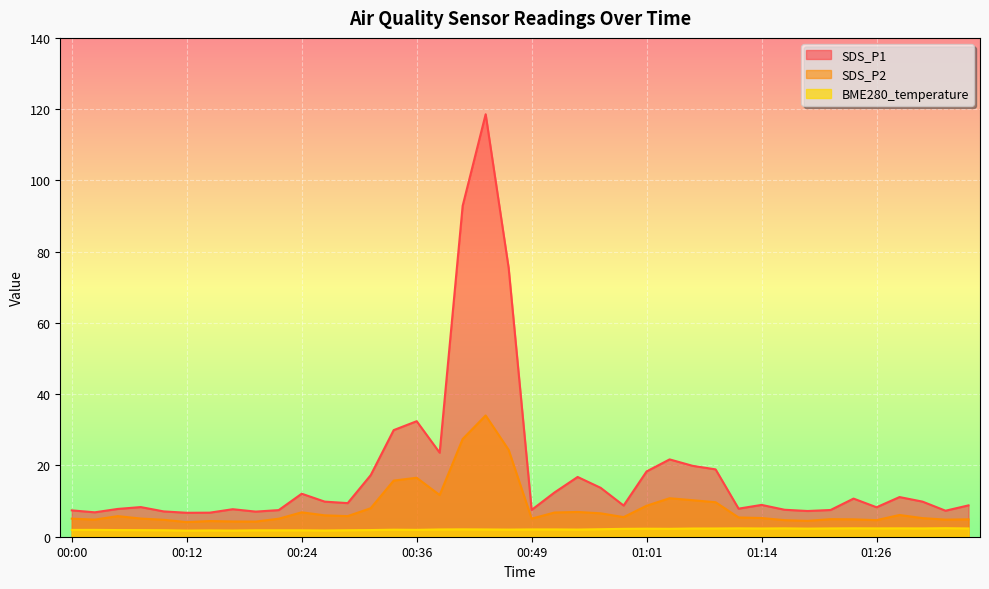

What is the difference between the BME280_temperature values at 00:36 and 00:41?

0.1